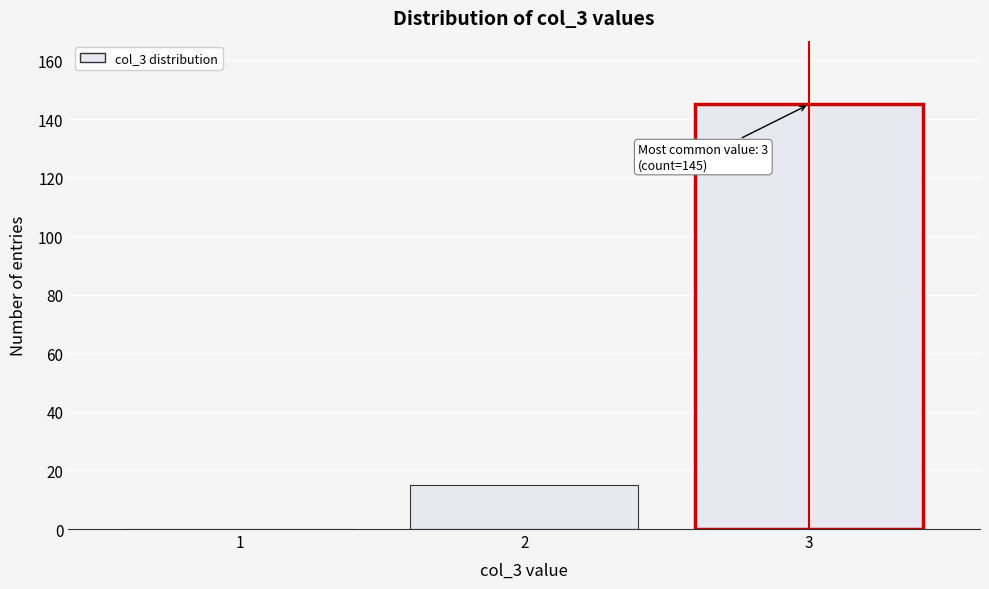

Reading left to right, extract all data points from this chart.

1=0	2=15	3=145